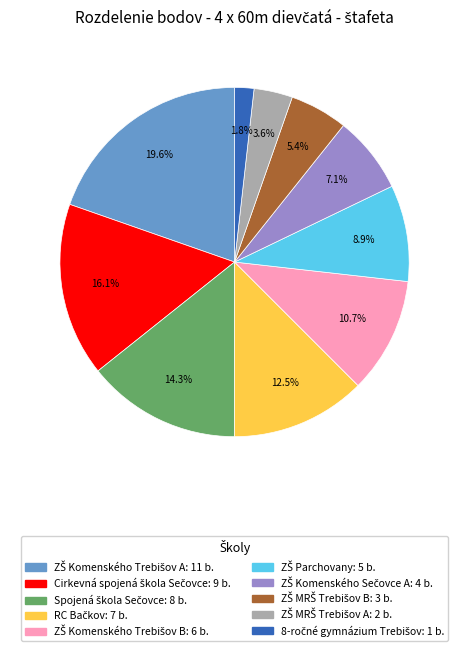

Is there a majority slice in this chart?

No